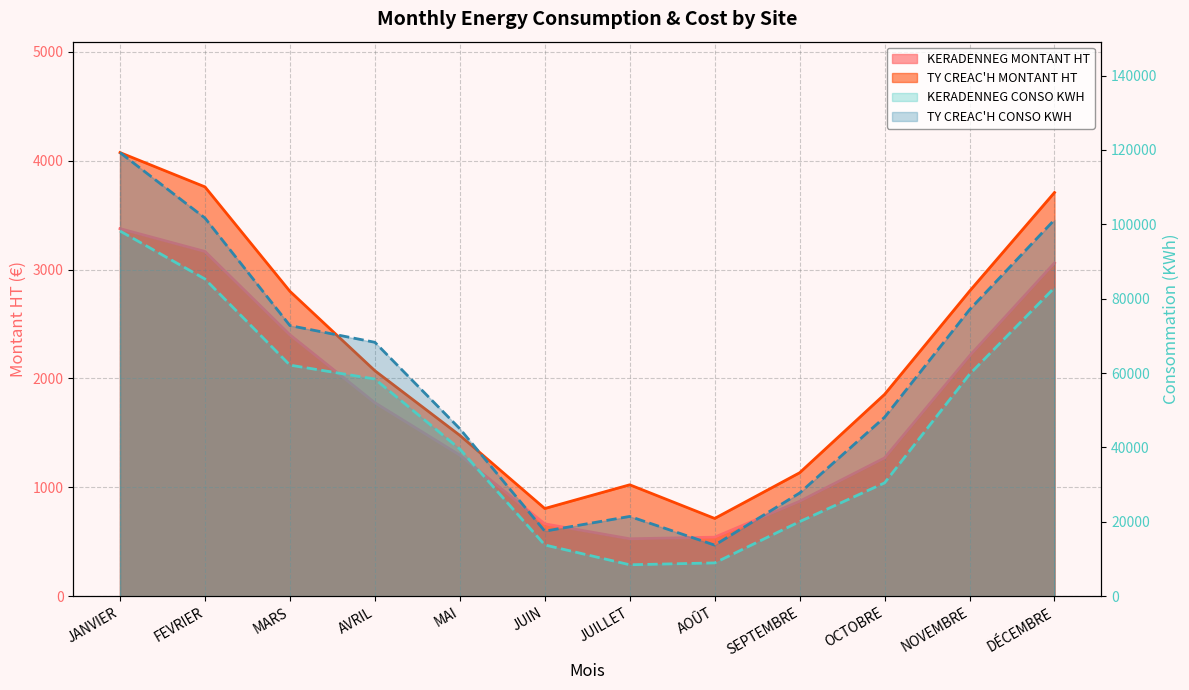

Does the chart display data point markers on the line(s)?

No